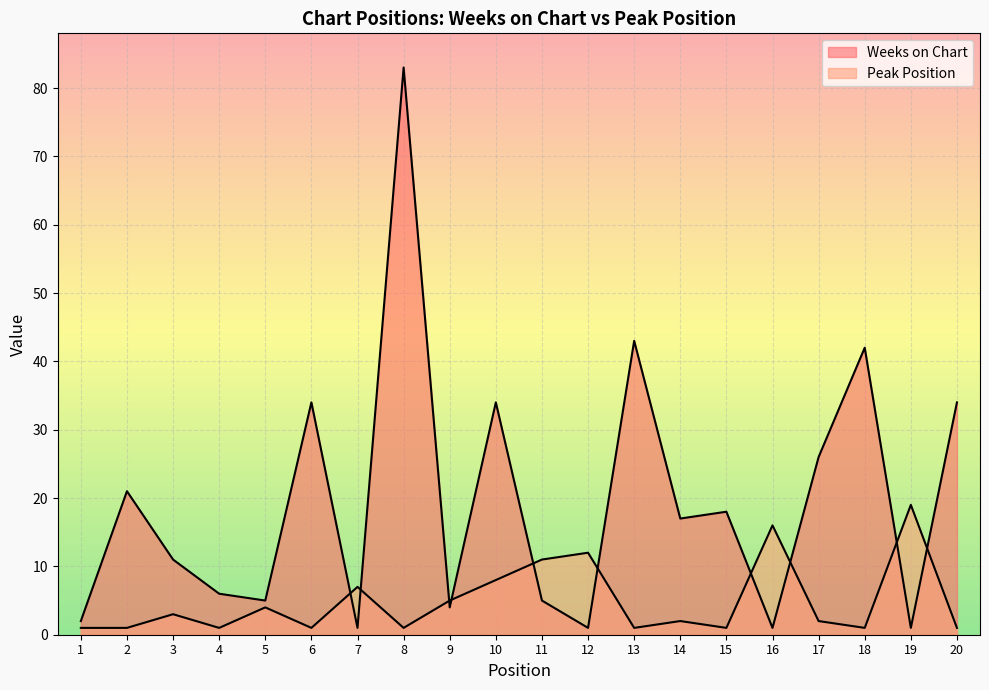

At how many categories does at least one series exceed 43?

1